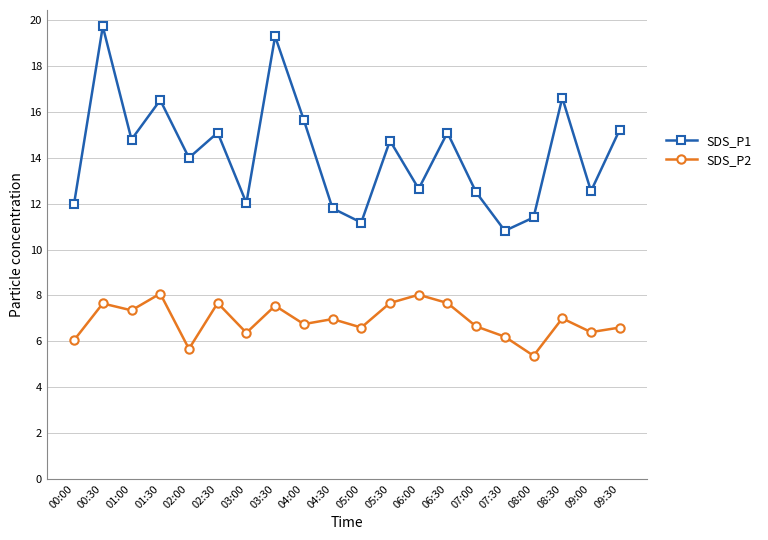

What is the label of the 5th point from the right?

07:30